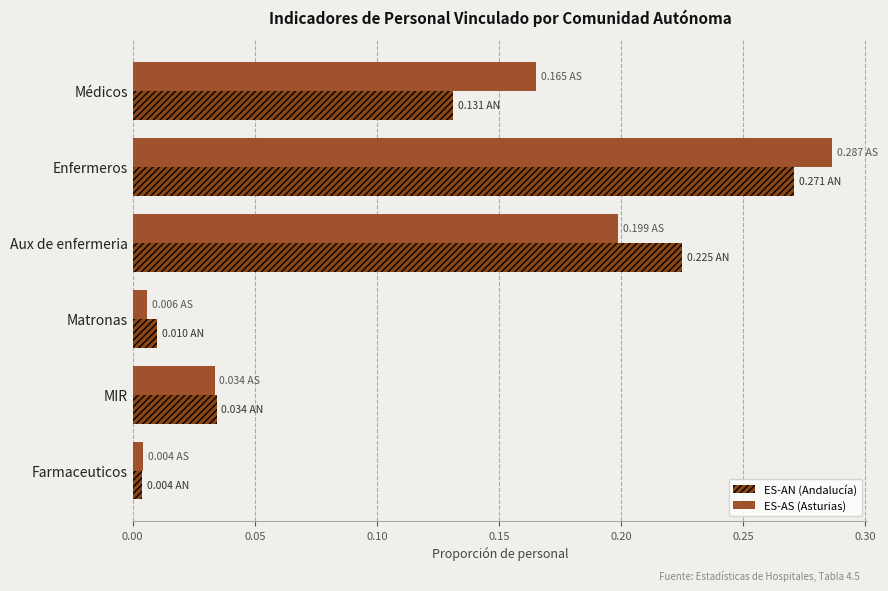

True or false: ES-AS has a value of 0.3 at Aux de enfermeria.

False